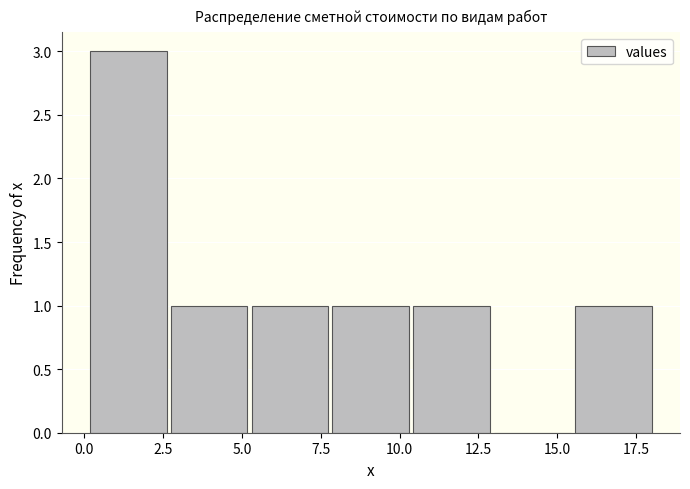

Which range on the x-axis has the tallest bar?

0.0 to 2.5